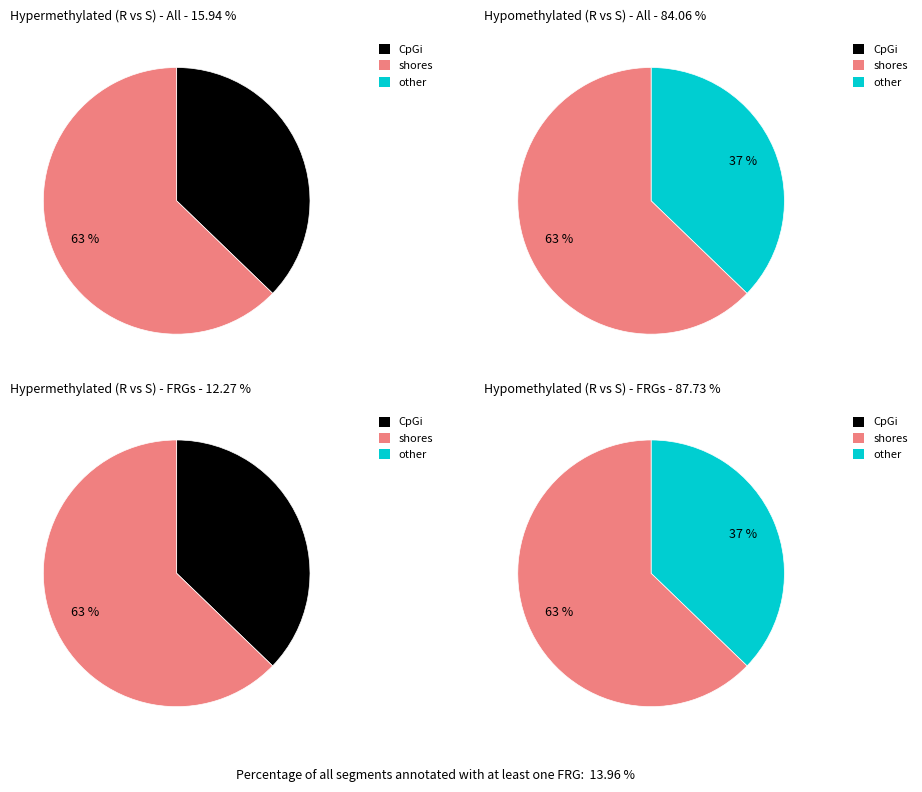

Is there a majority slice in this chart?

Yes